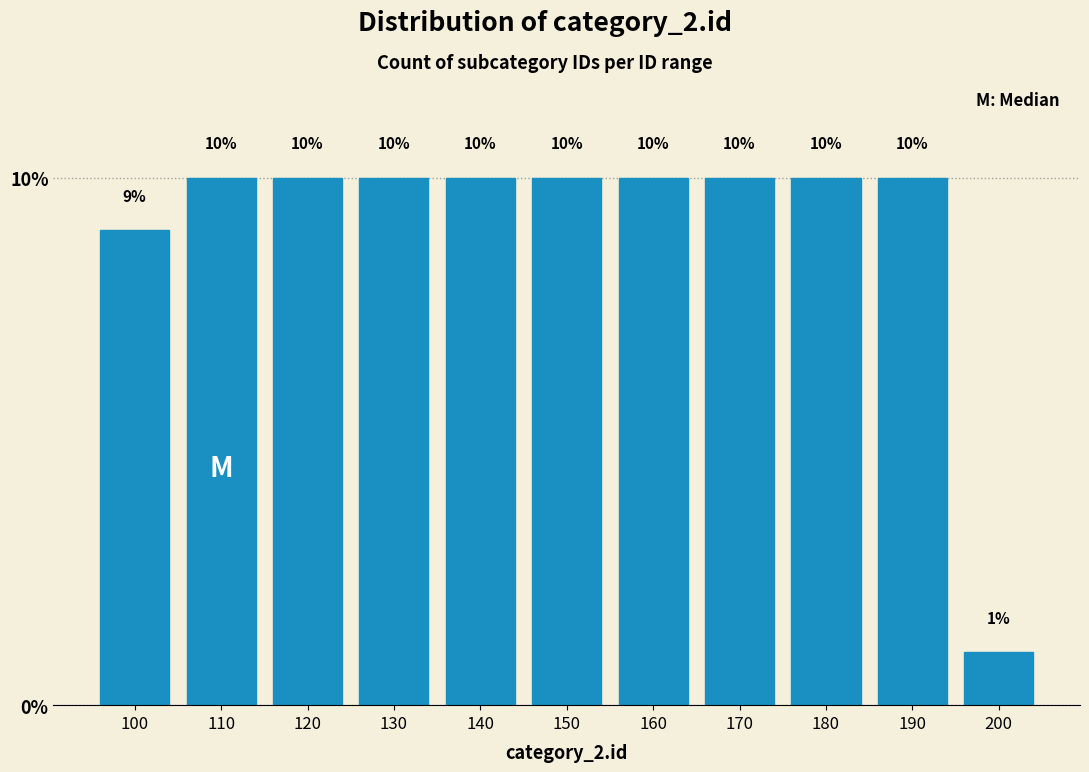

Reading right to left, transcribe all the data shown in this chart.

200=1	190=10	180=10	170=10	160=10	150=10	140=10	130=10	120=10	110=10	100=9